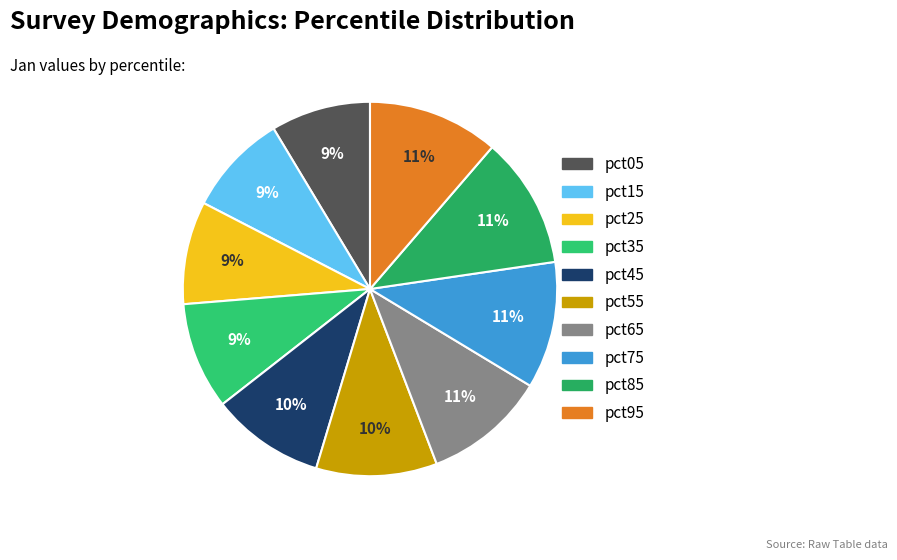

Is there any slice that represents more than half of the pie?

No